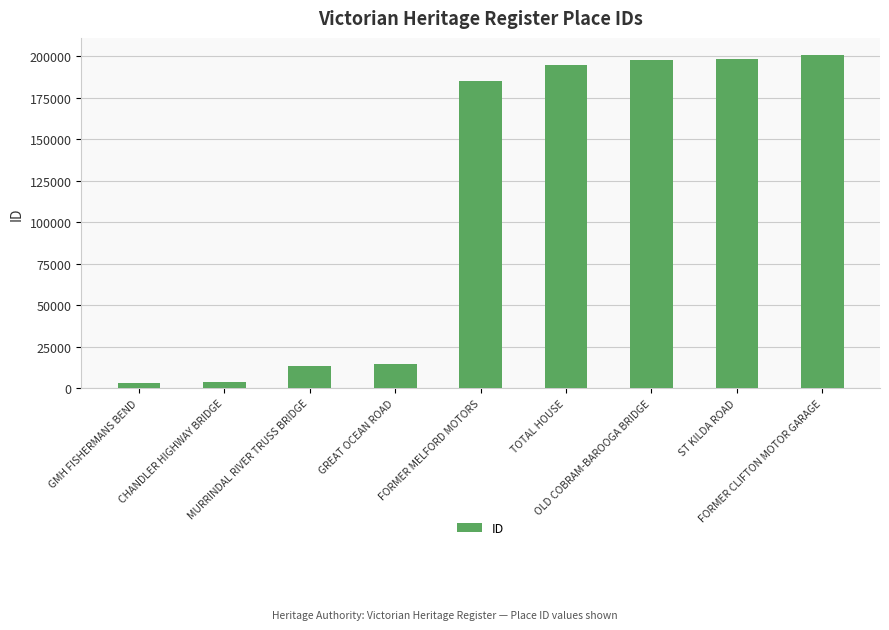

What is the sum of all values?

1010899